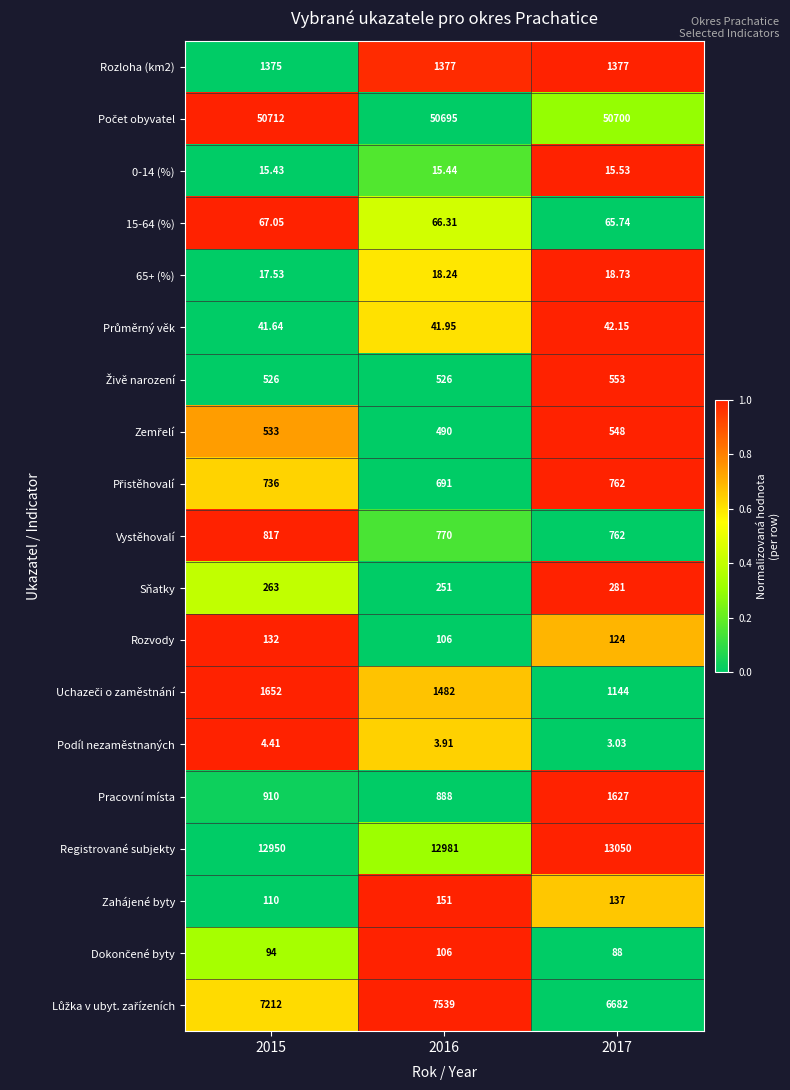

How many series are shown in this chart?

19